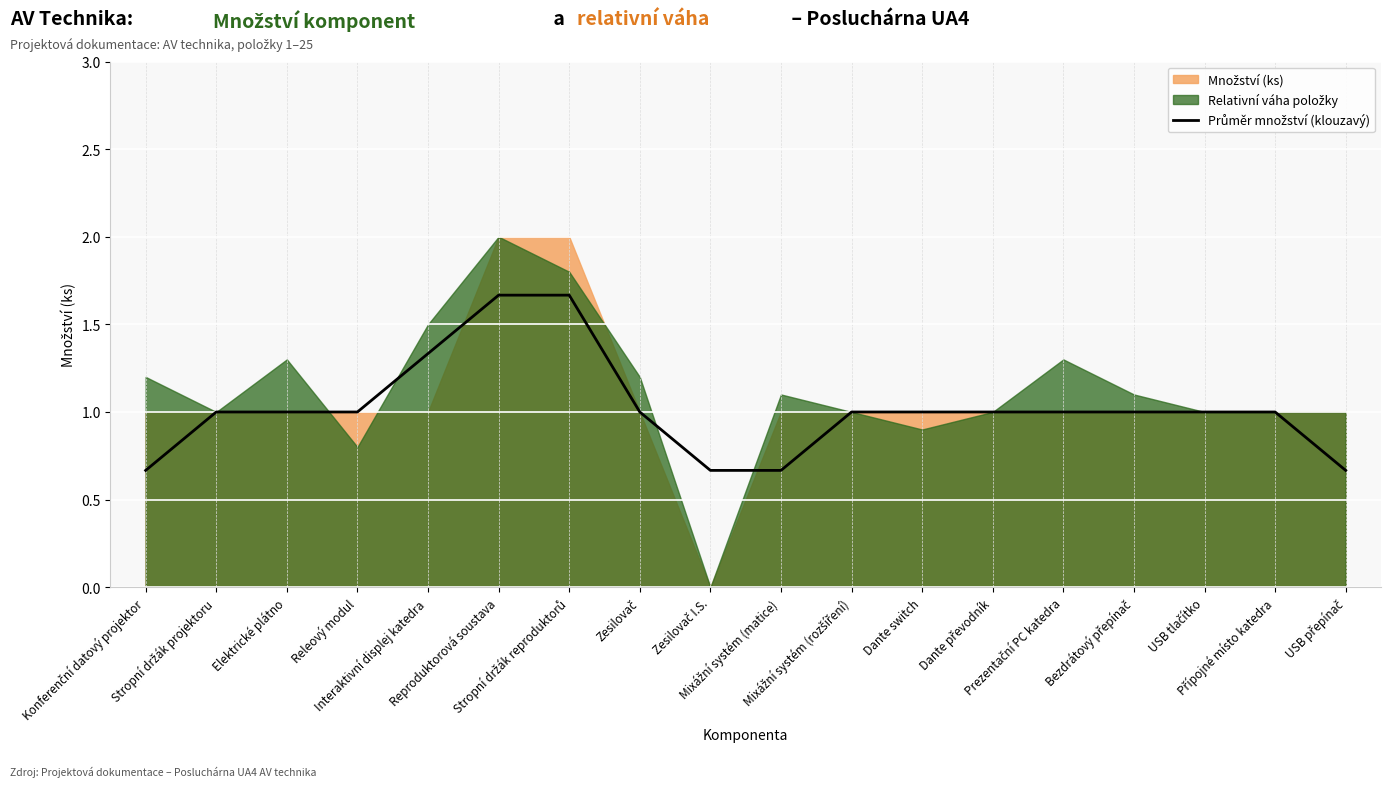

What position from the left is Releový modul?

4